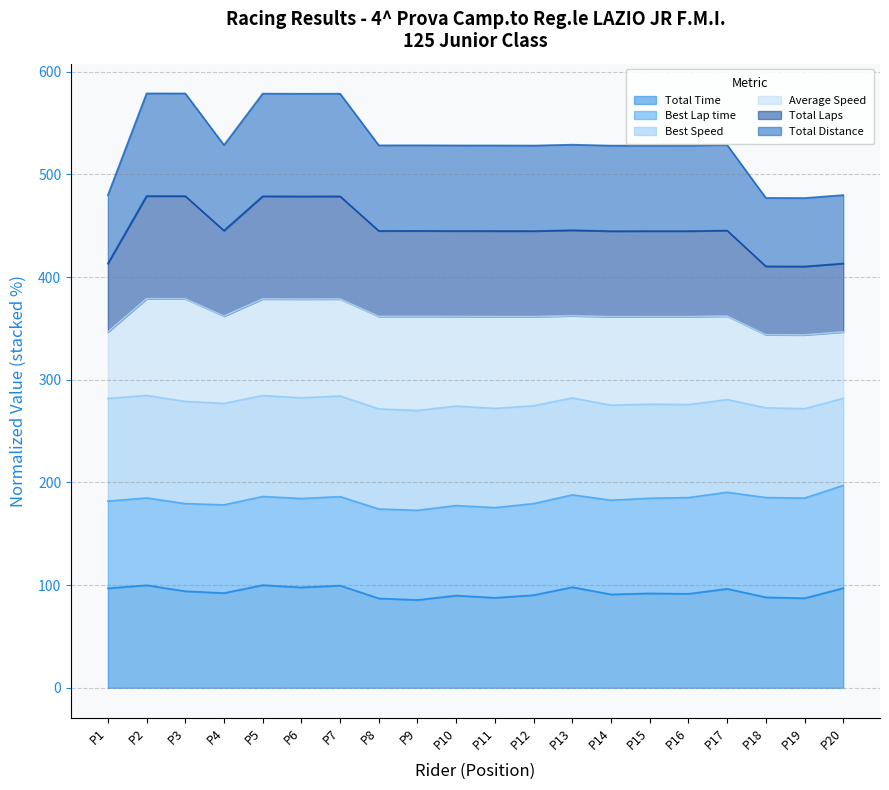

How many values in the Total Time series exceed 92?

10